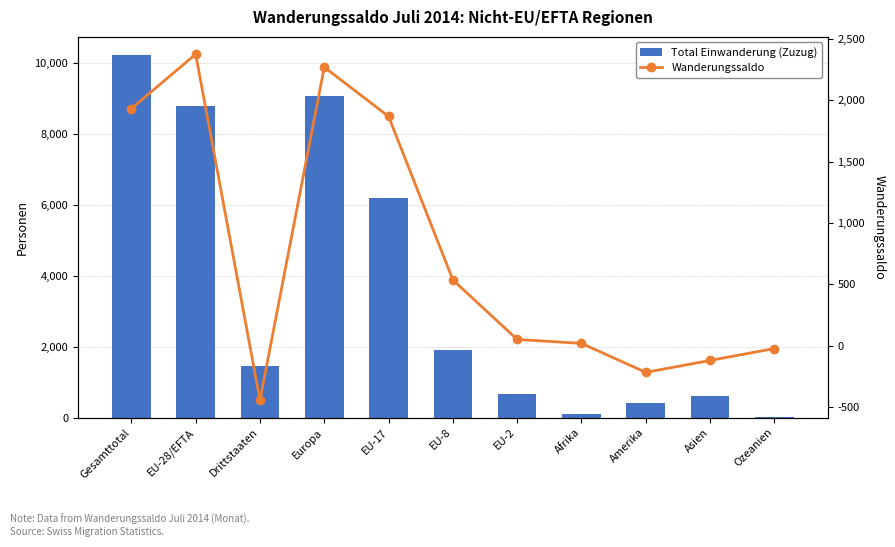

Which series has the largest range (max minus min)?

Total Einwanderung (Zuzug)